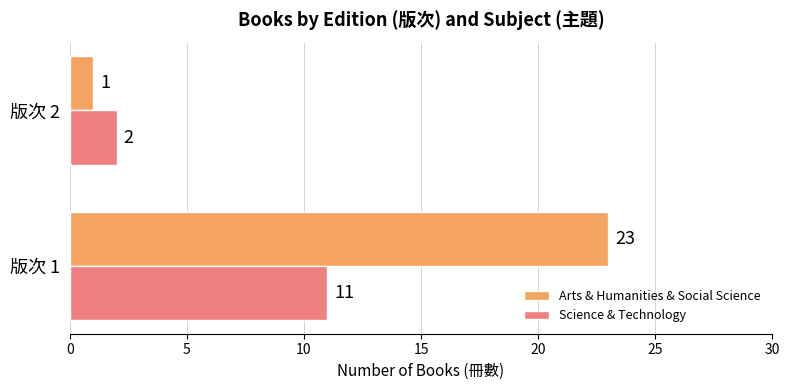

Which series has the largest range (max minus min)?

Arts & Humanities & Social Science